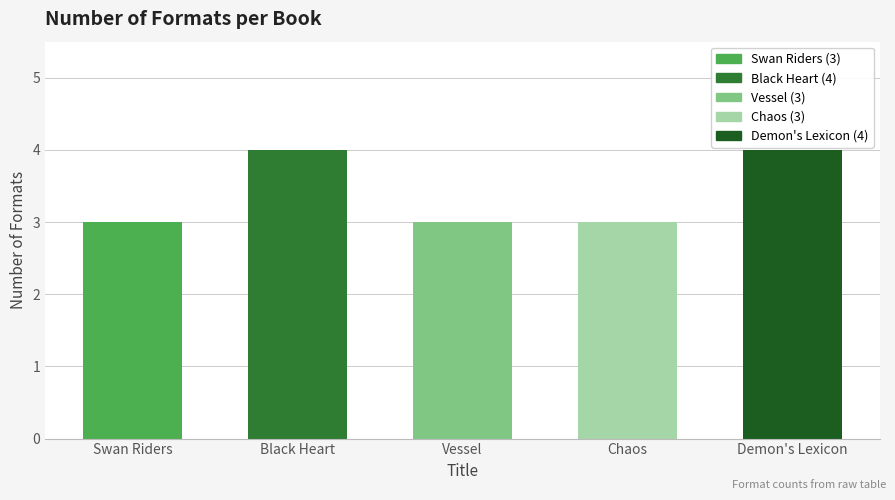

What is the value of the 4th bar from the left?

3